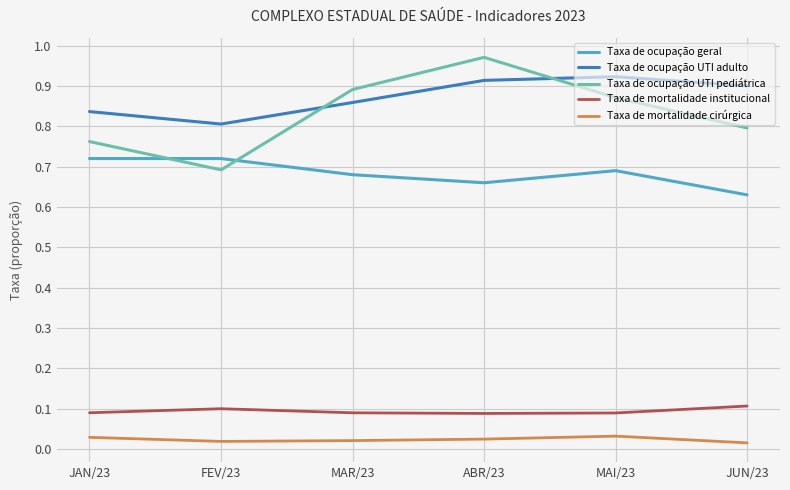

In Taxa de mortalidade cirúrgica, how many points are higher than both neighbors (excluding endpoints)?

1